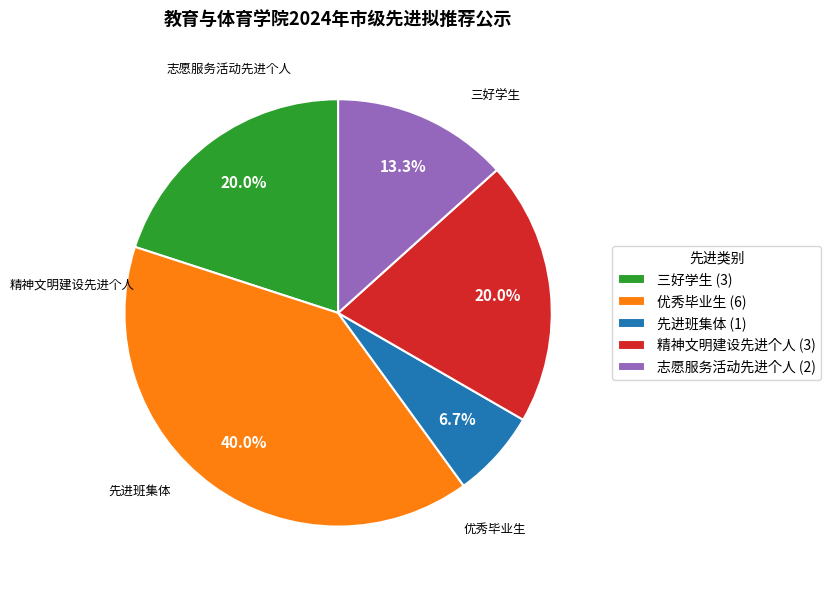

What is the ratio of the value at 优秀毕业生 to the value at 精神文明建设先进个人?

2.0